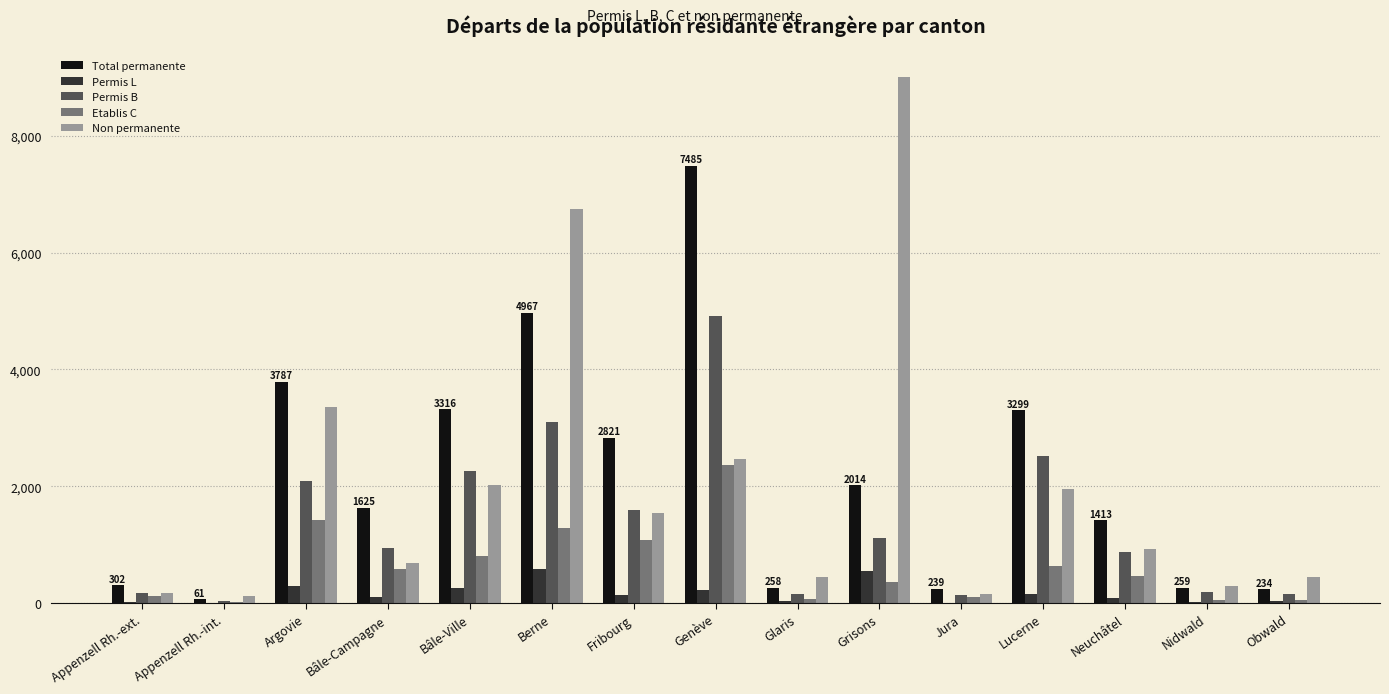

Are the bars horizontal?

No